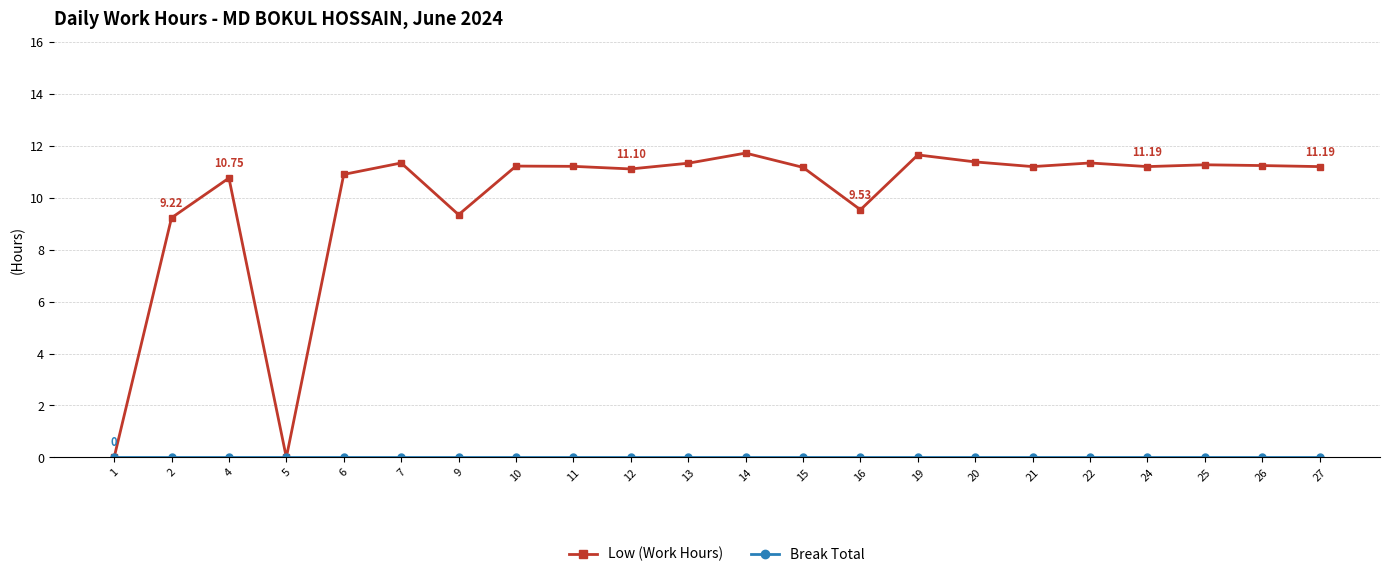

What is the sum of all Low (Work Hours) values?

219.2